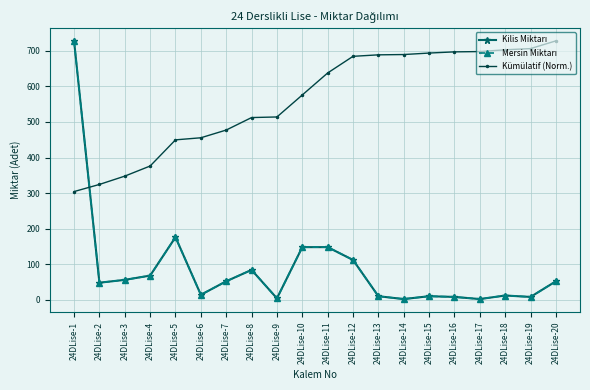

What is the minimum value for Kümülatif (Norm.)?

304.2